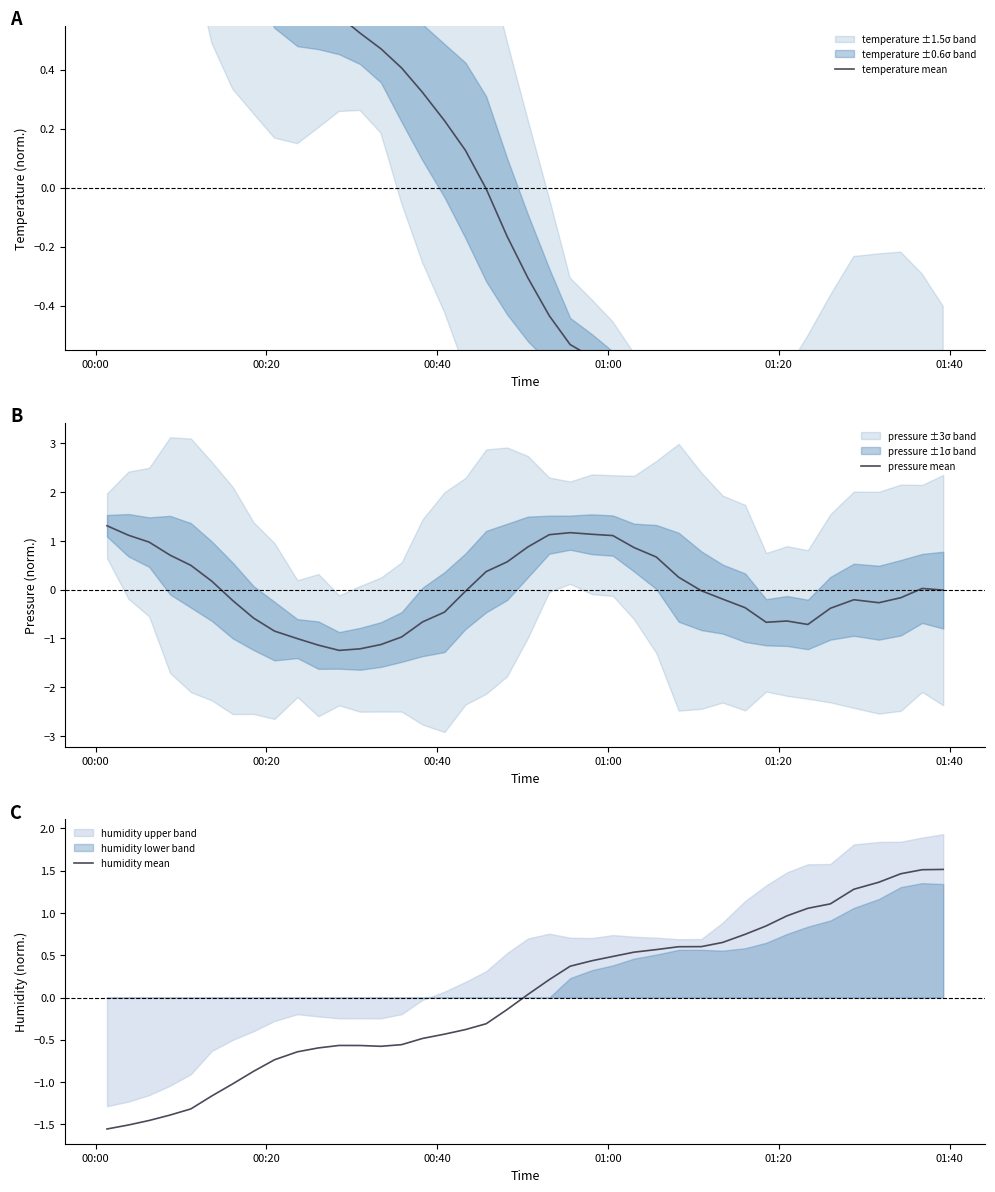

What is the highest value of the humidity mean series?

1.5